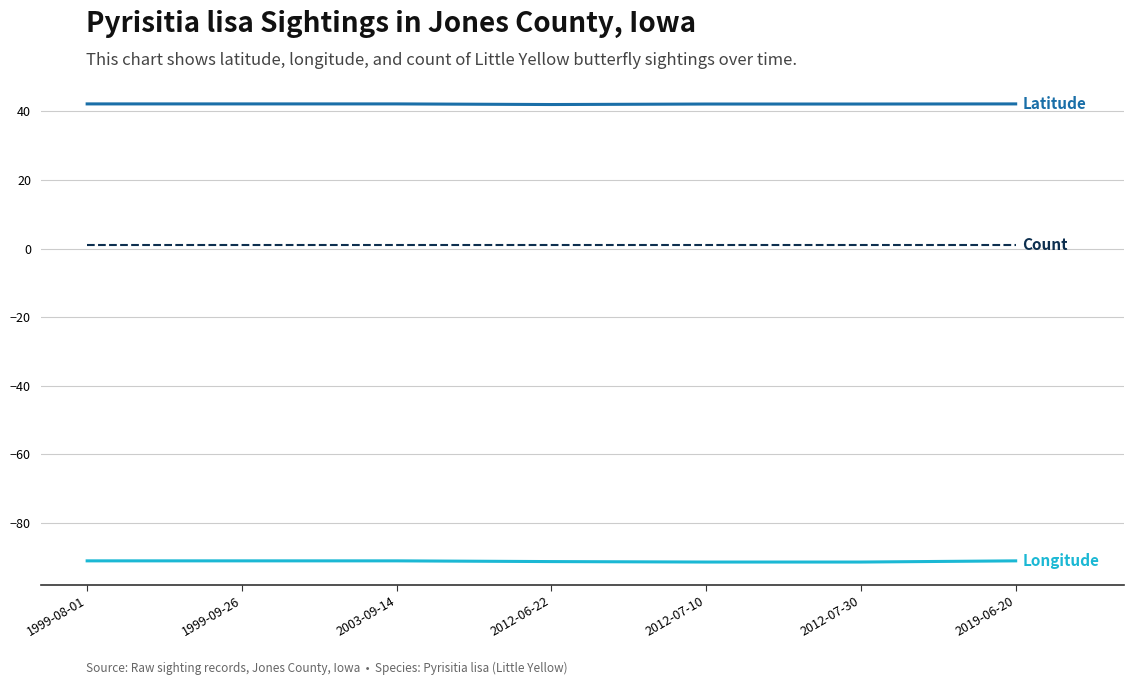

What is the maximum value shown in the chart?

42.2